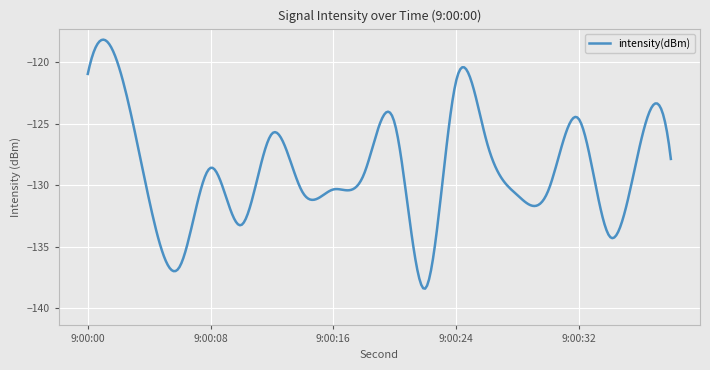

What is the difference between the maximum and minimum values?

20.2